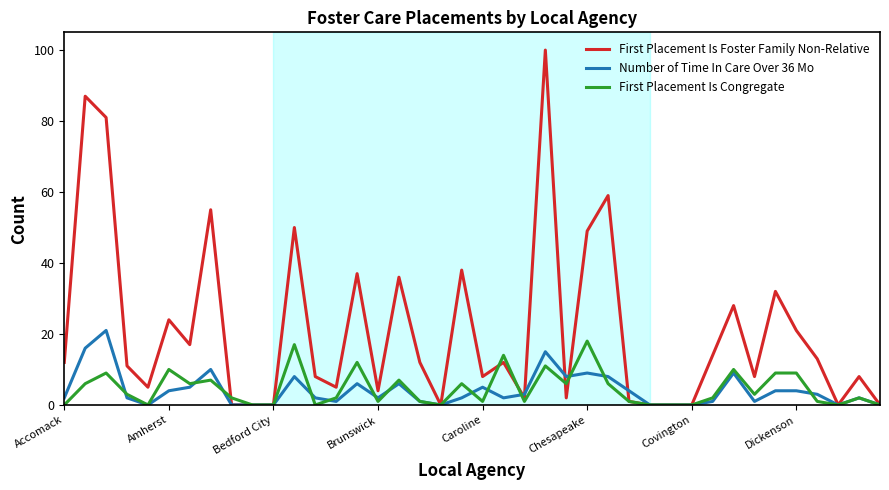

At how many categories does at least one series exceed 73?

3